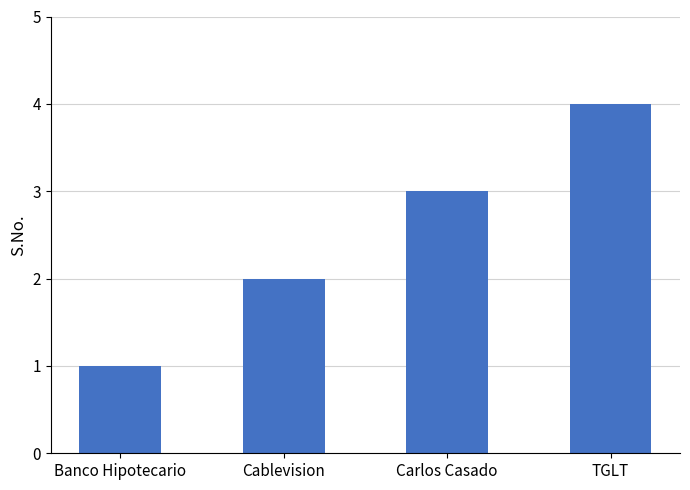

Read the value at Cablevision.

2